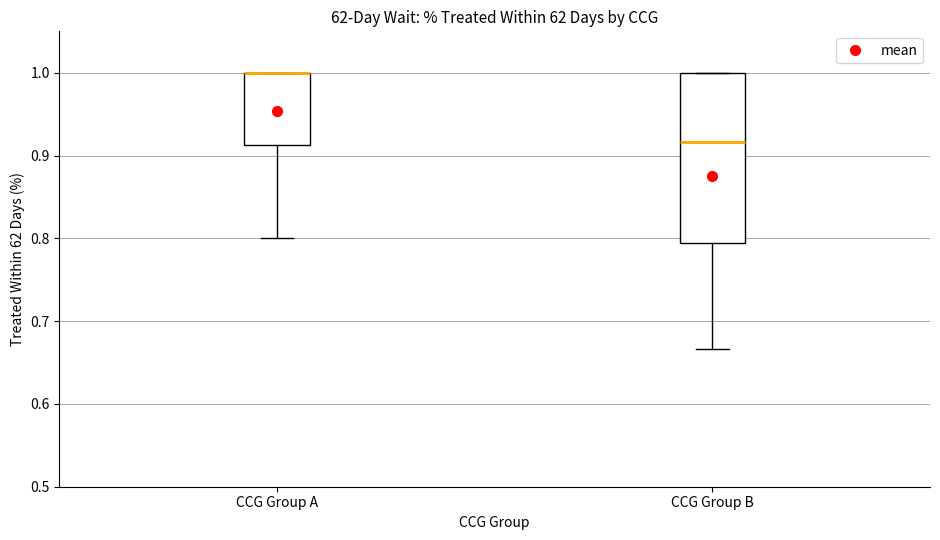

Comparing the boxes themselves (not the whiskers), which one is the tallest?

CCG Group B